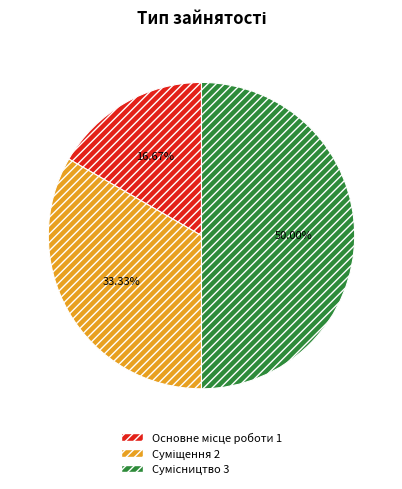

To the nearest percent, what is the difference between the largest and smallest slice percentages?

33%